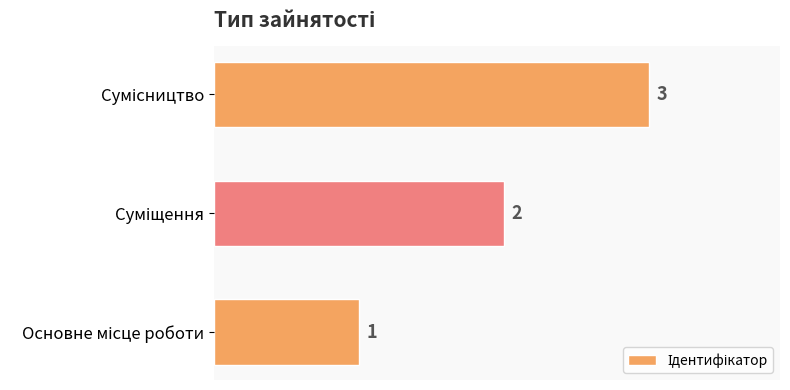

What is the minimum value shown in the chart?

1